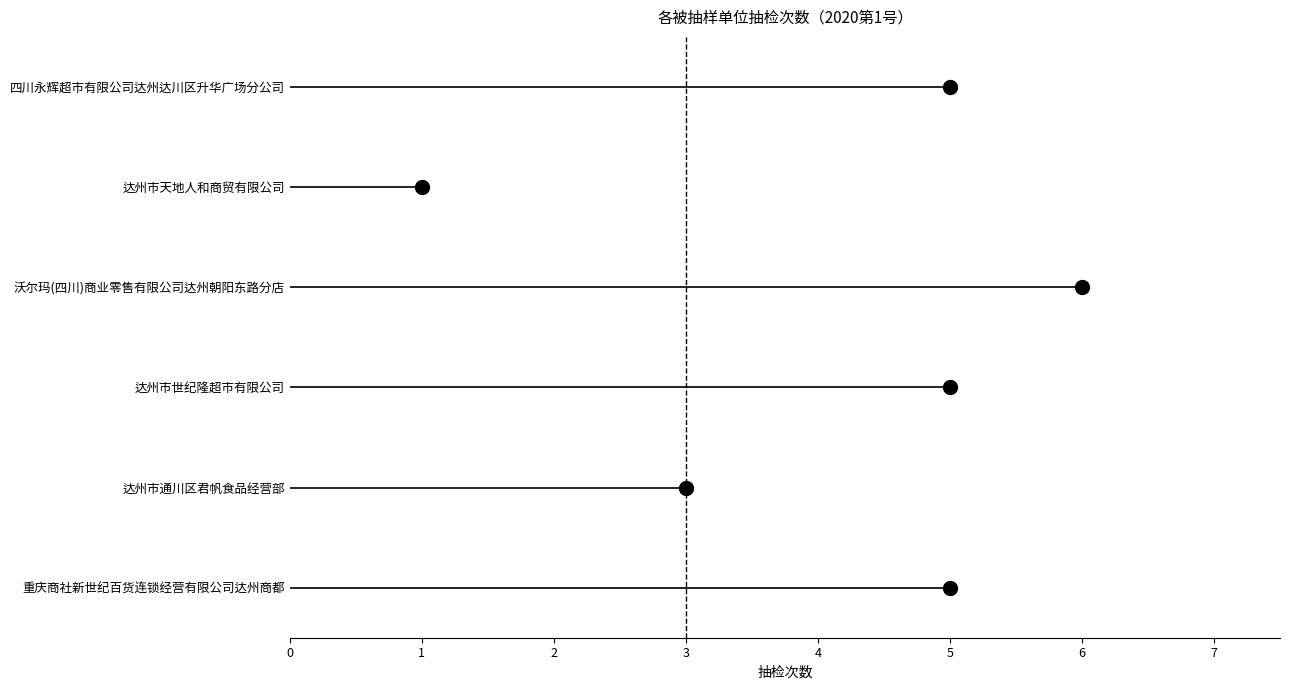

Which label corresponds to the largest value in the chart?

沃尔玛(四川)商业零售有限公司达州朝阳东路分店